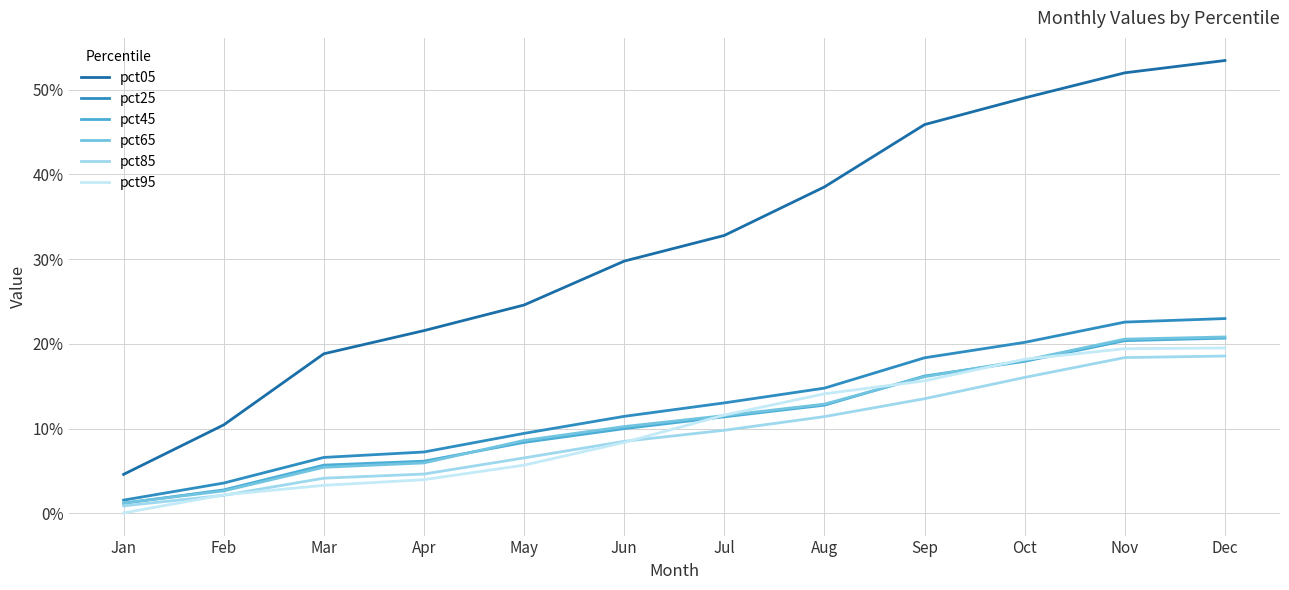

Read the pct95 value at Jul.

11.6